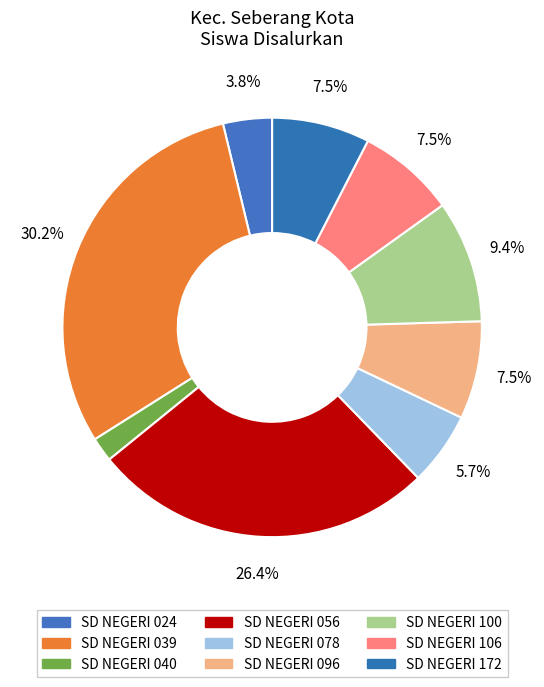

Rank the categories by value from lowest to highest.

SD NEGERI 040, SD NEGERI 024, SD NEGERI 078, SD NEGERI 096, SD NEGERI 106, SD NEGERI 172, SD NEGERI 100, SD NEGERI 056, SD NEGERI 039